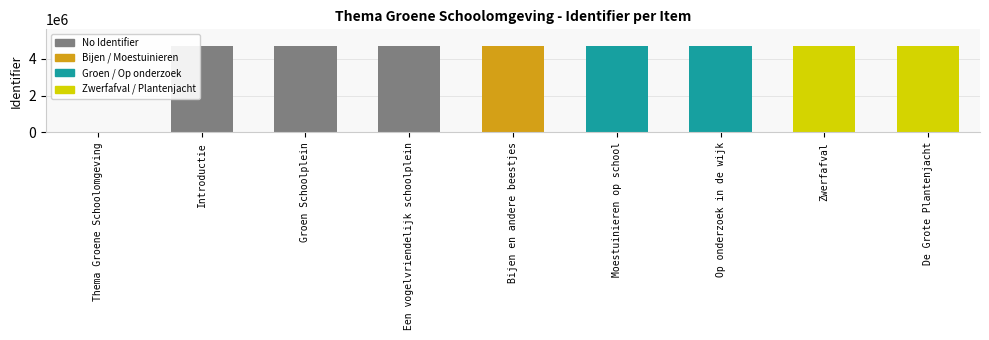

Rank the categories by value from lowest to highest.

Thema Groene Schoolomgeving, Introductie, Groen Schoolplein, Moestuinieren op school, Op onderzoek in de wijk, De Grote Plantenjacht, Zwerfafval, Een vogelvriendelijk schoolplein, Bijen en andere beestjes